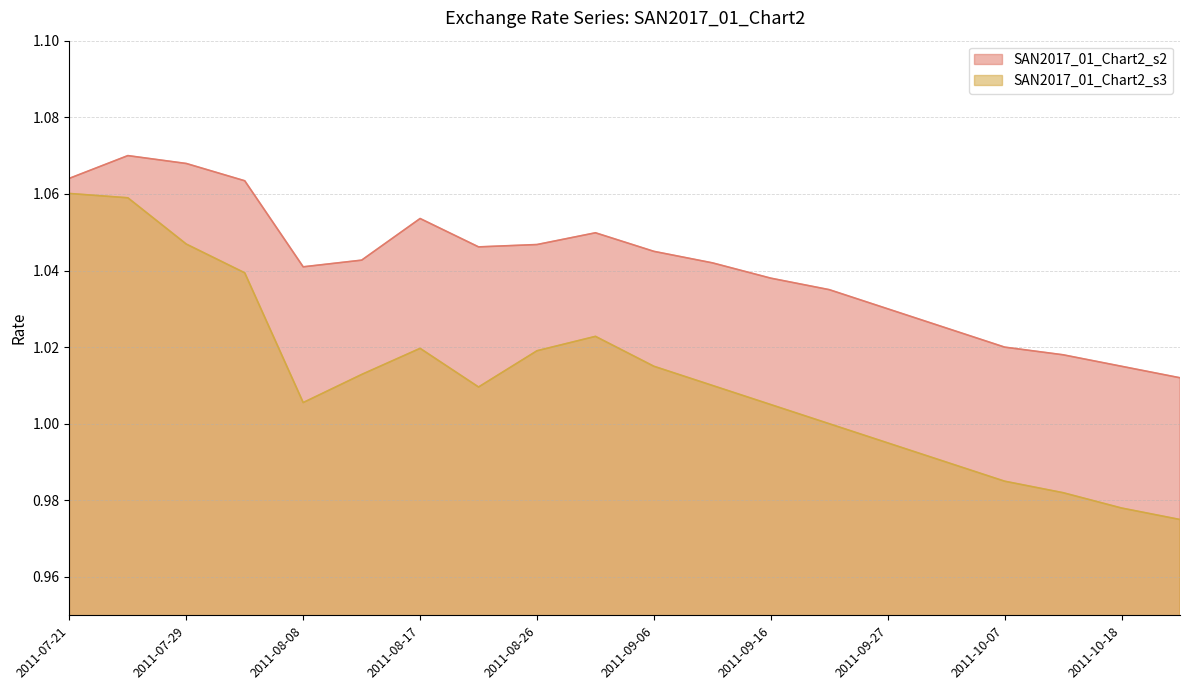

What is the difference between the second highest and second lowest values in the SAN2017_01_Chart2_s3 series?

0.1